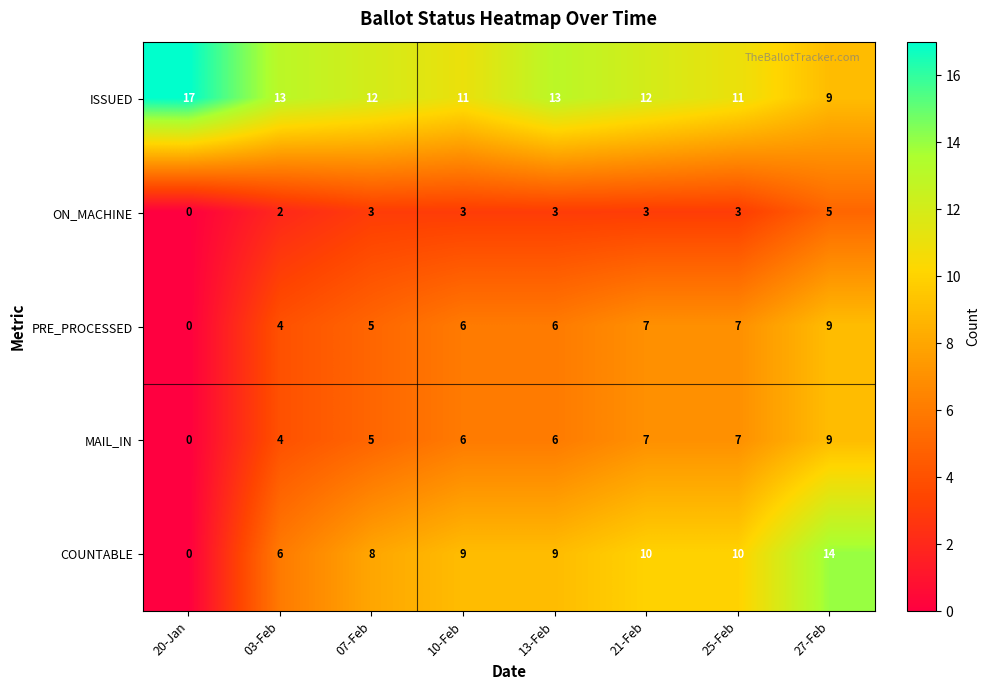

Which series has the largest total across all categories?

ISSUED